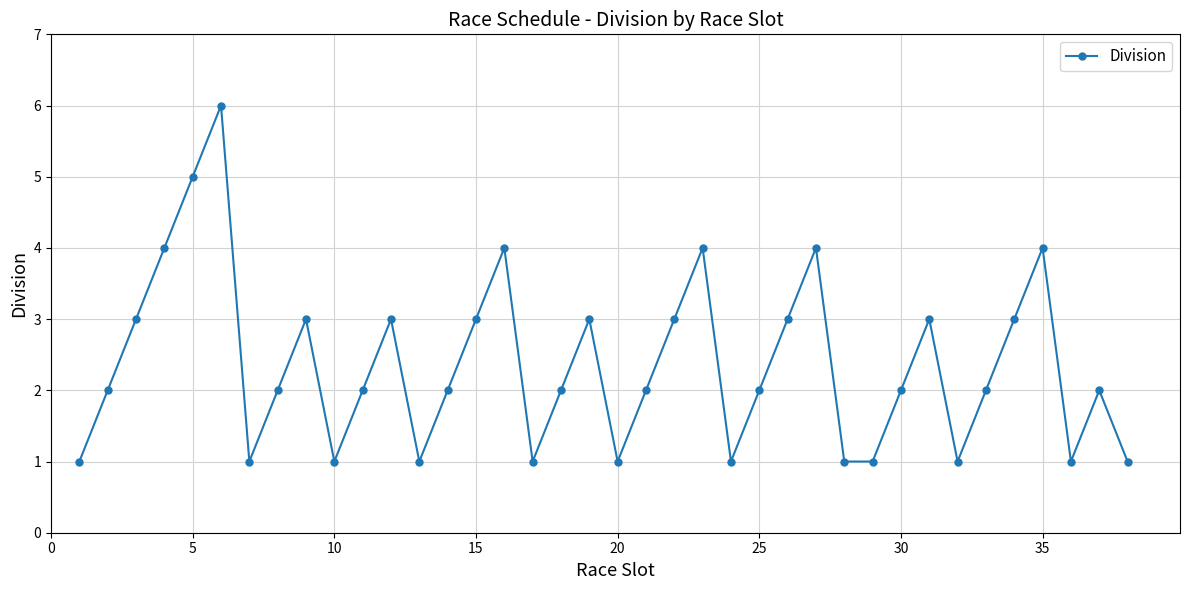

How many series are shown in this chart?

1